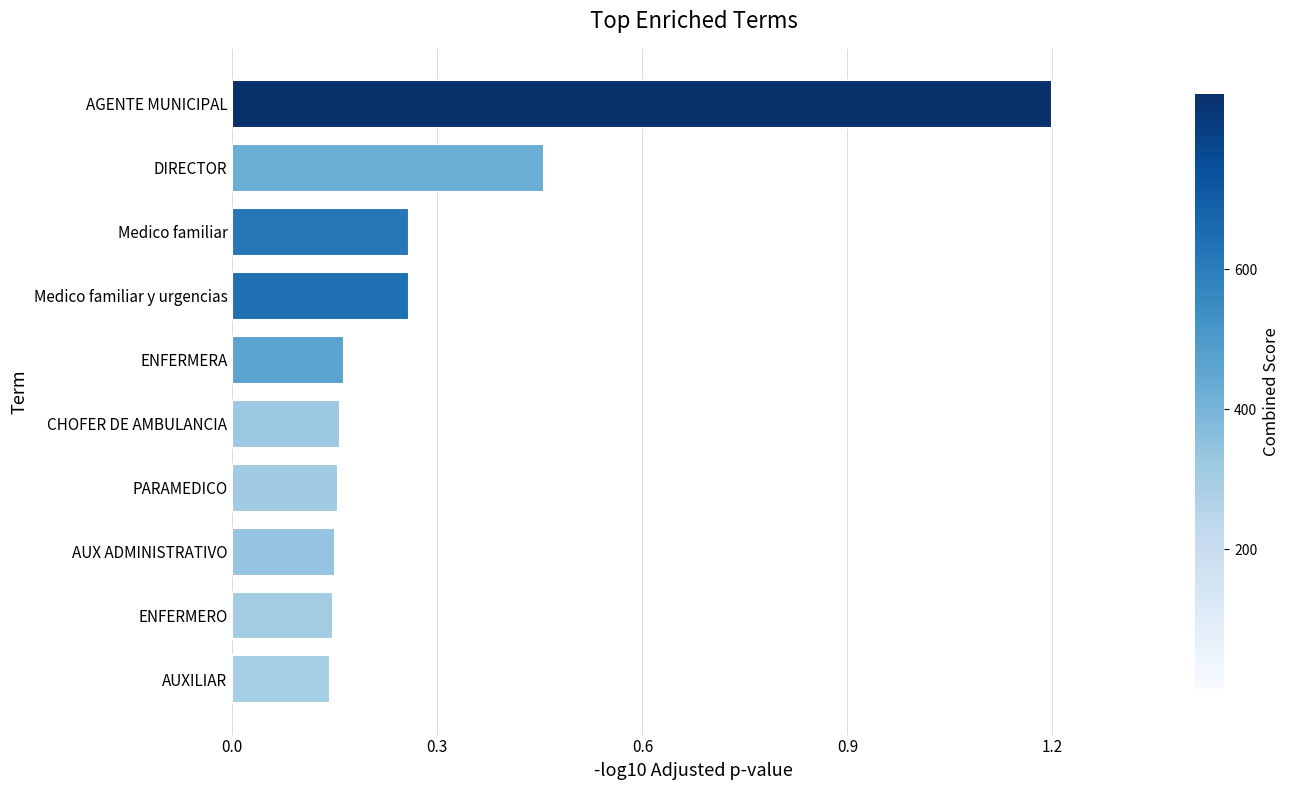

Count the values in the range 0 to 1.

9